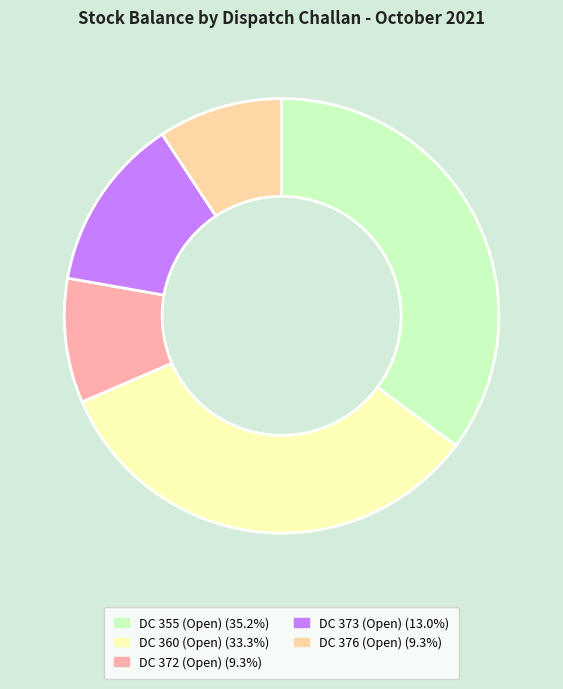

Is there any slice that represents more than half of the pie?

No